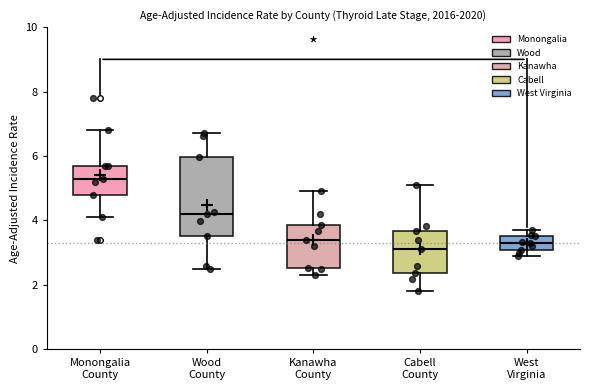

Where is the upper edge of the box for Wood County on the y-axis? The values are not printed on the chart, so give them approximately, as read against the axis.

6.0